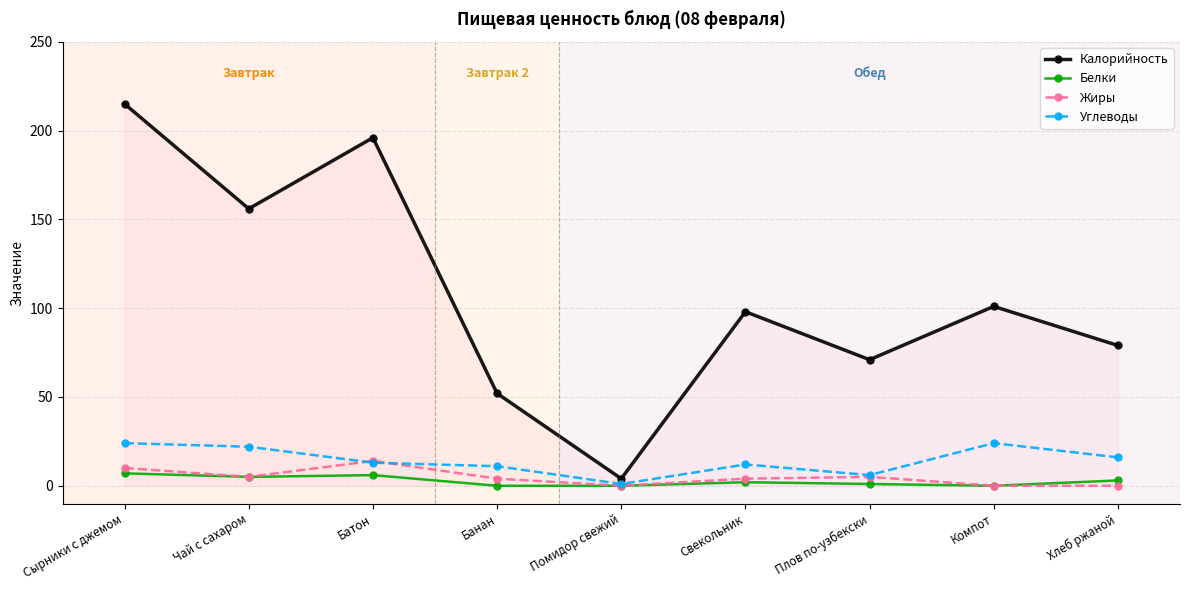

What position from the left is Чай с сахаром?

2